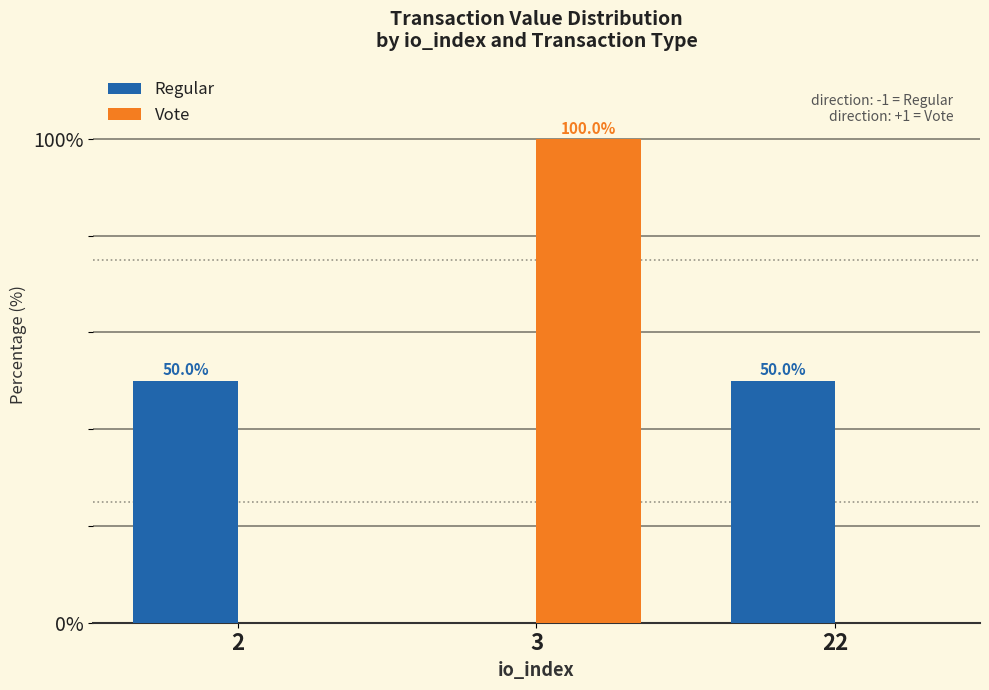

Which label corresponds to the largest value in the chart?

3